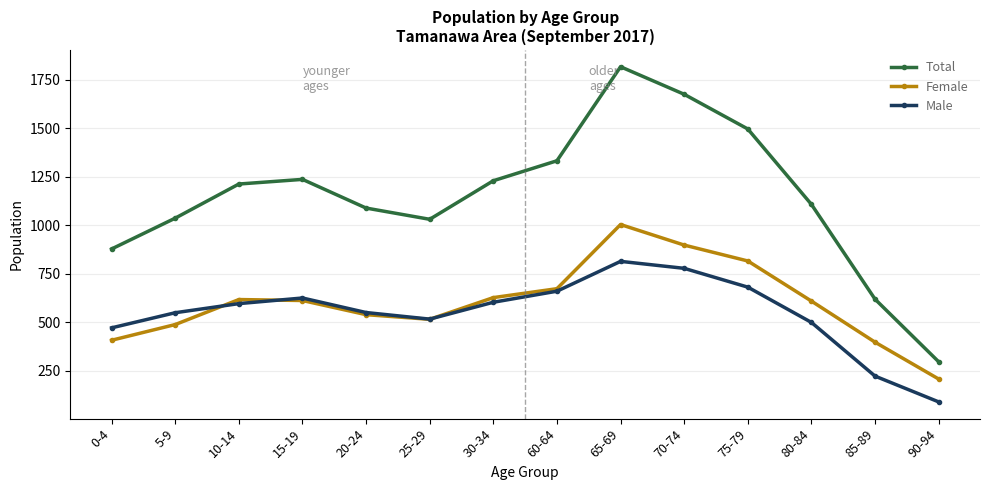

The Male series shows 155 at 85-89. True or false?

False